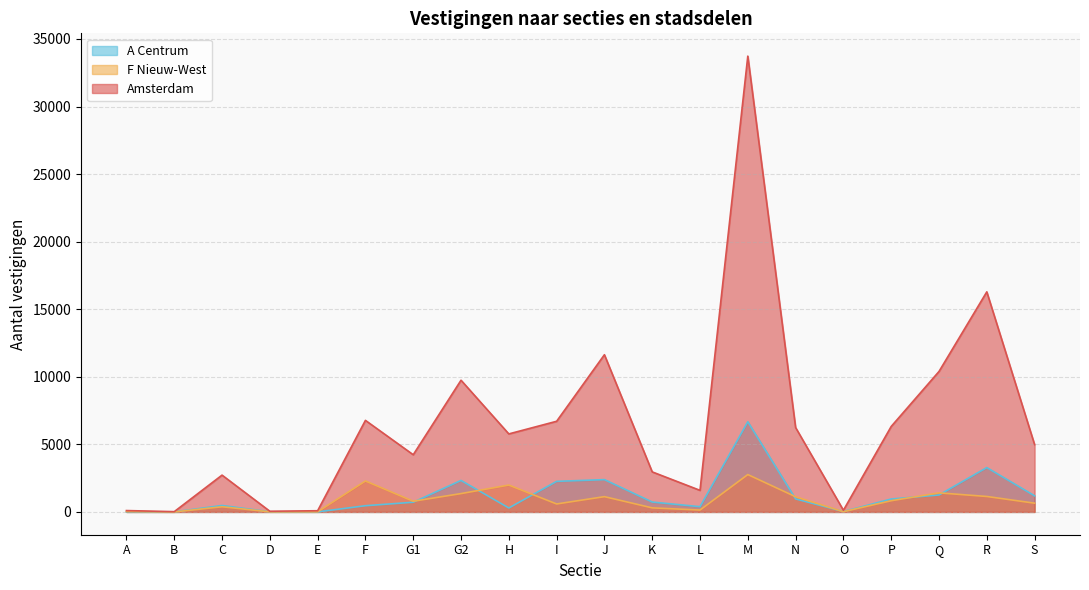

At which label is F Nieuw-West closest to 1383?

G2